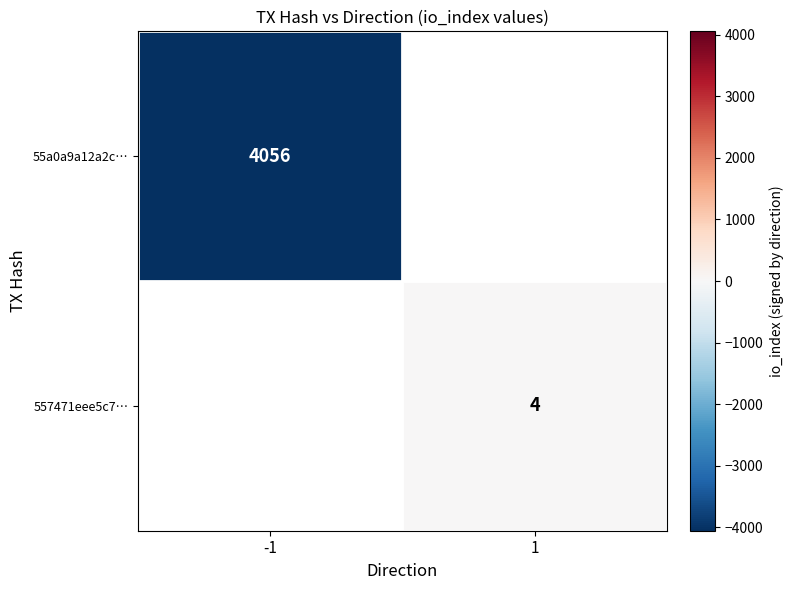

The value of 55a0a9a12a2c… at -1 is 2221. True or false?

False